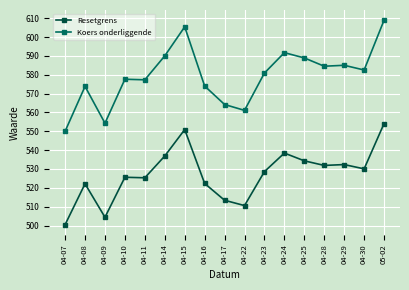

Where is the first local maximum for Koers onderliggende?

04-08